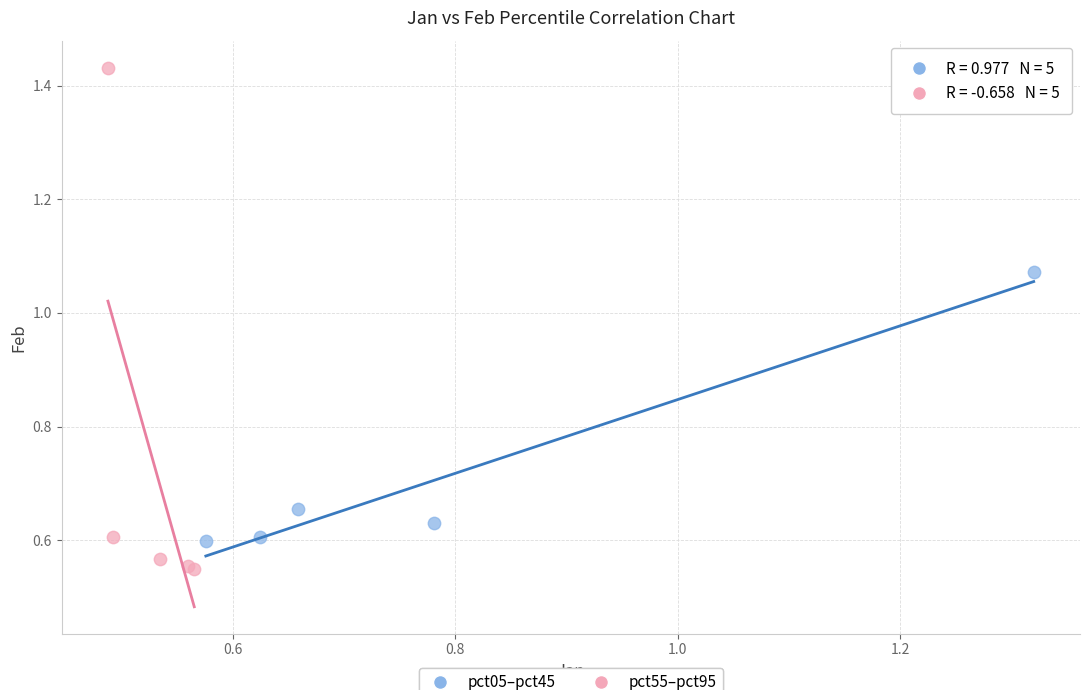

Which series contains the highest Y value?

pct55–pct95